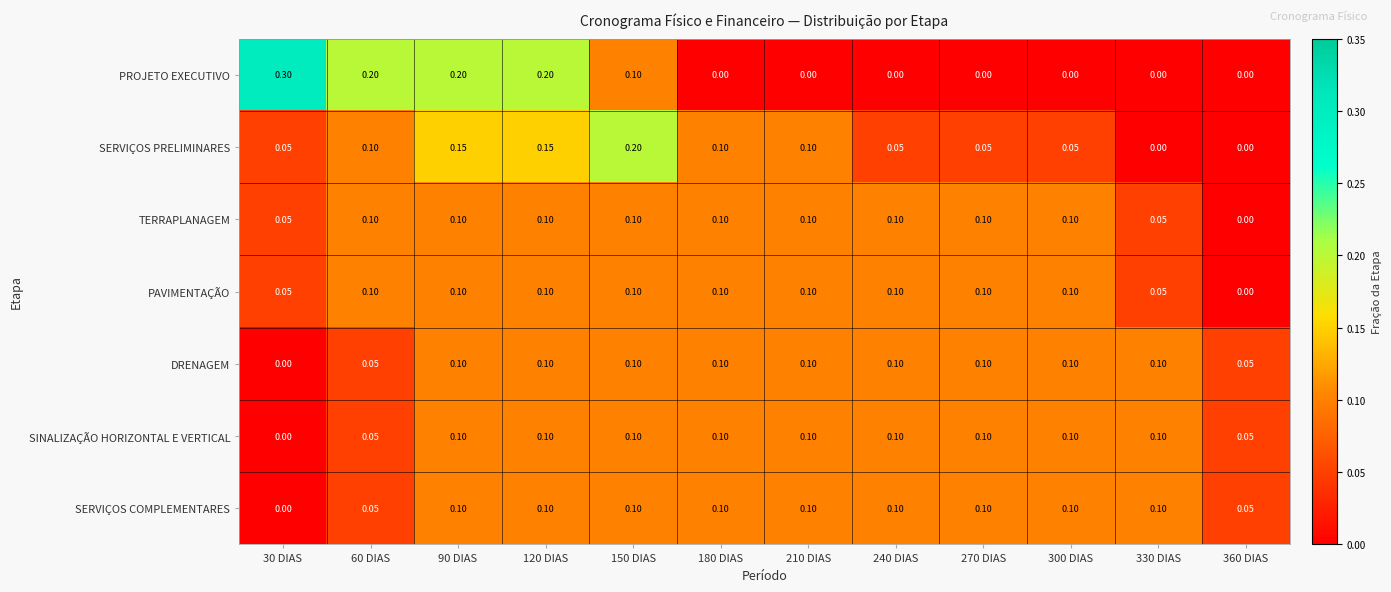

Is the value of SINALIZAÇÃO HORIZONTAL E VERTICAL at 270 DIAS greater than the value of TERRAPLANAGEM at 30 DIAS?

Yes